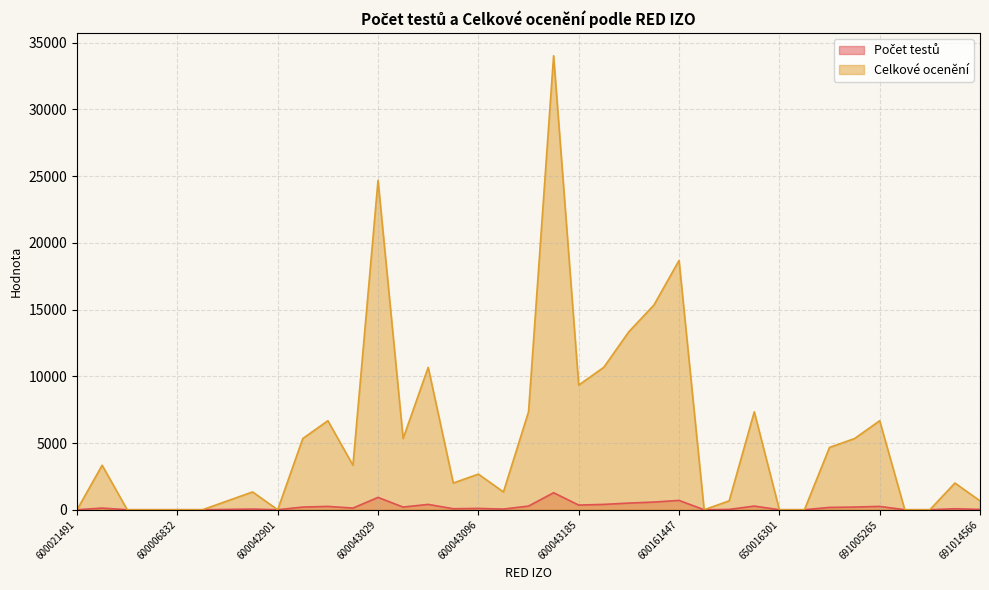

Reading left to right, extract all data points from this chart.

Počet testů: 0	125	0	0	0	0	25	50	0	200	250	125	925	200	400	75	100	50	275	1275	350	400	500	575	700	0	25	275	0	0	175	200	250	0	0	75	25
Celkové ocenění: 0	3335	0	0	0	0	667	1334	0	5336	6670	3335	24679	5336	10672	2001	2668	1334	7337	34017	9338	10672	13340	15341	18676	0	667	7337	0	0	4669	5336	6670	0	0	2001	667